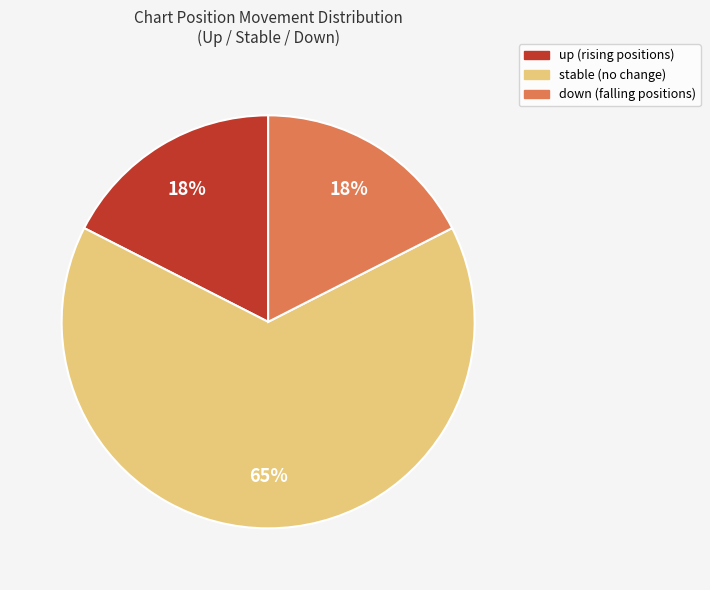

How many slices are in this pie chart?

3